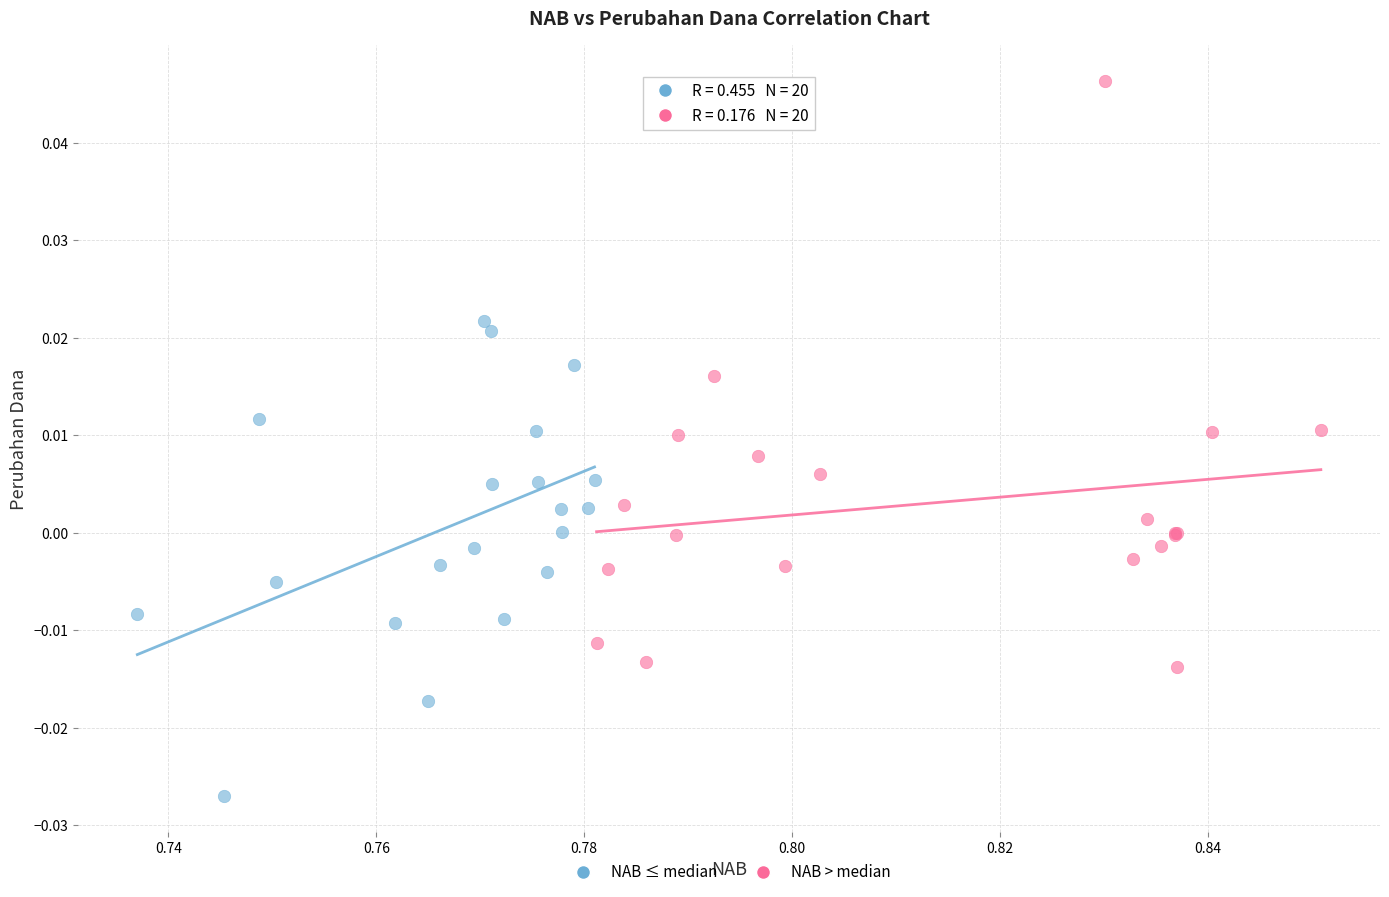

Which series contains the highest Y value?

NAB > median